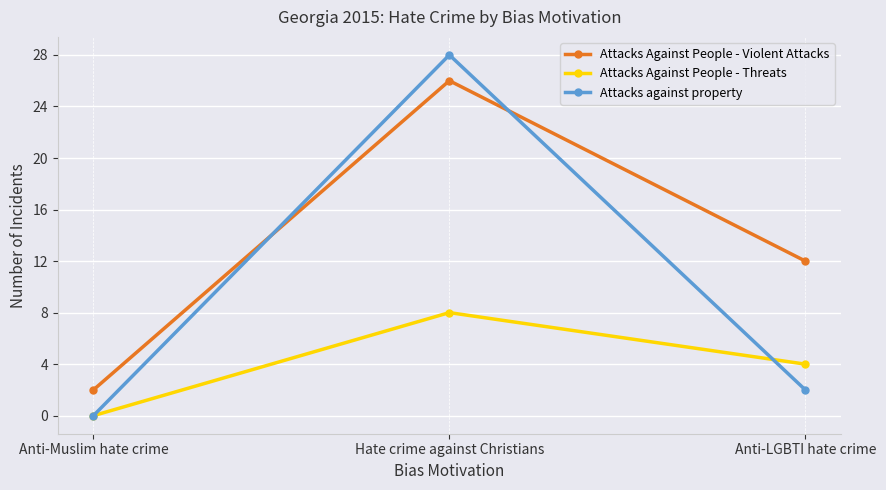

What position from the left is Anti-Muslim hate crime?

1